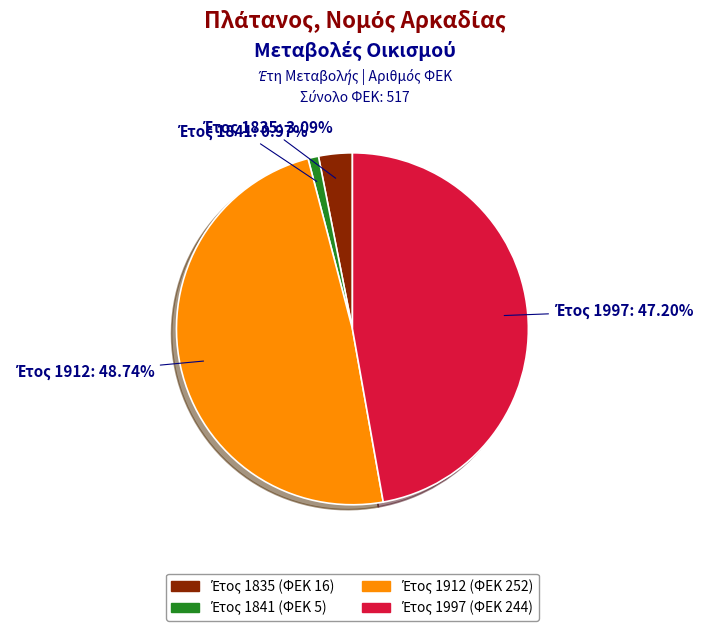

Is there a majority slice in this chart?

No